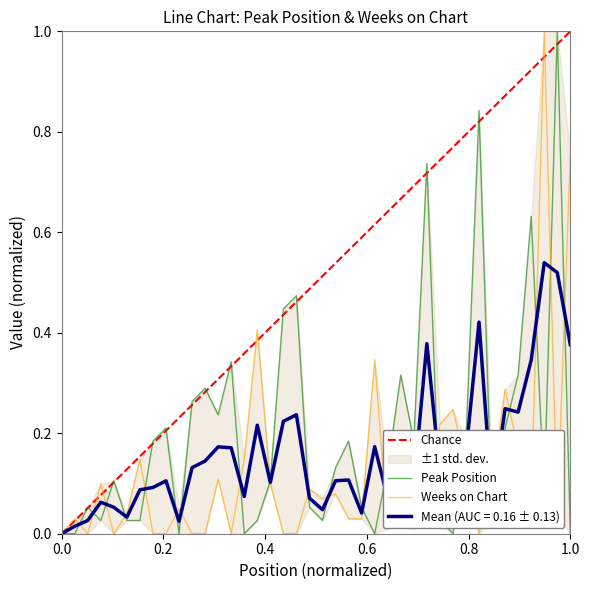

How many interior local valleys does the Peak Position series have?

10